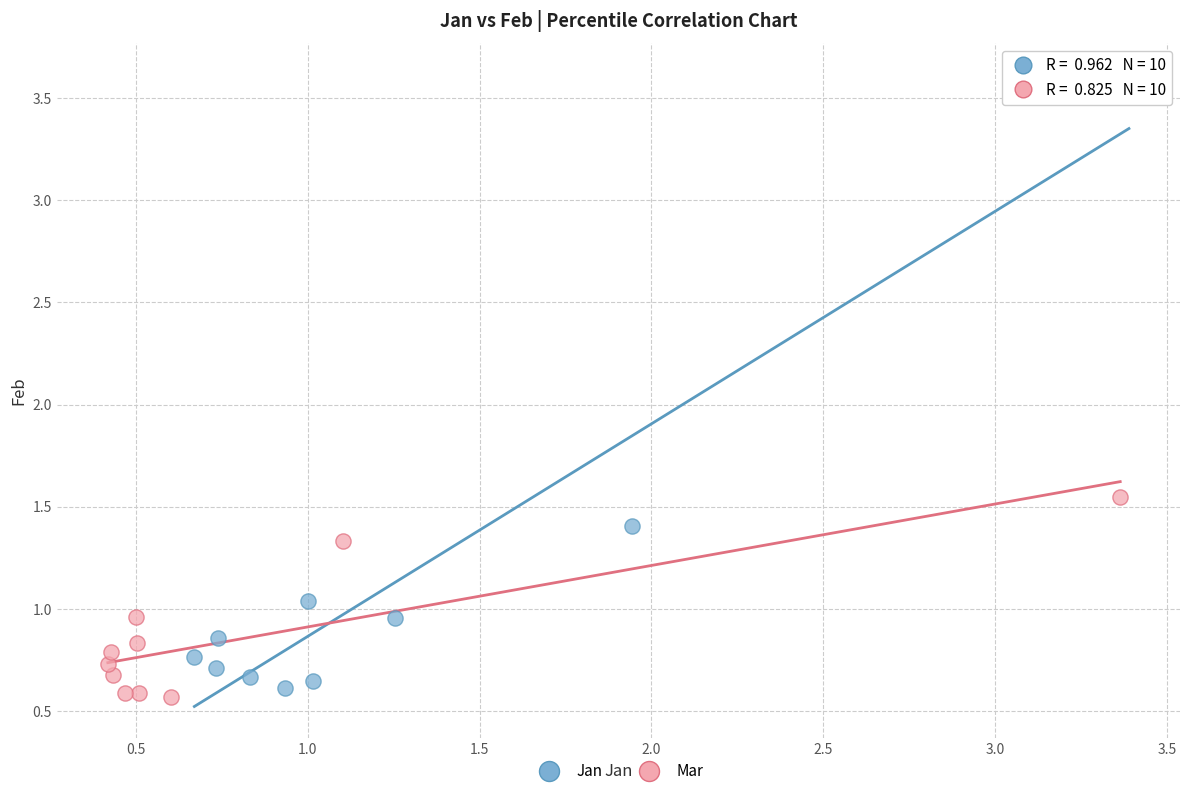

Which series has the widest spread of Y values?

Jan